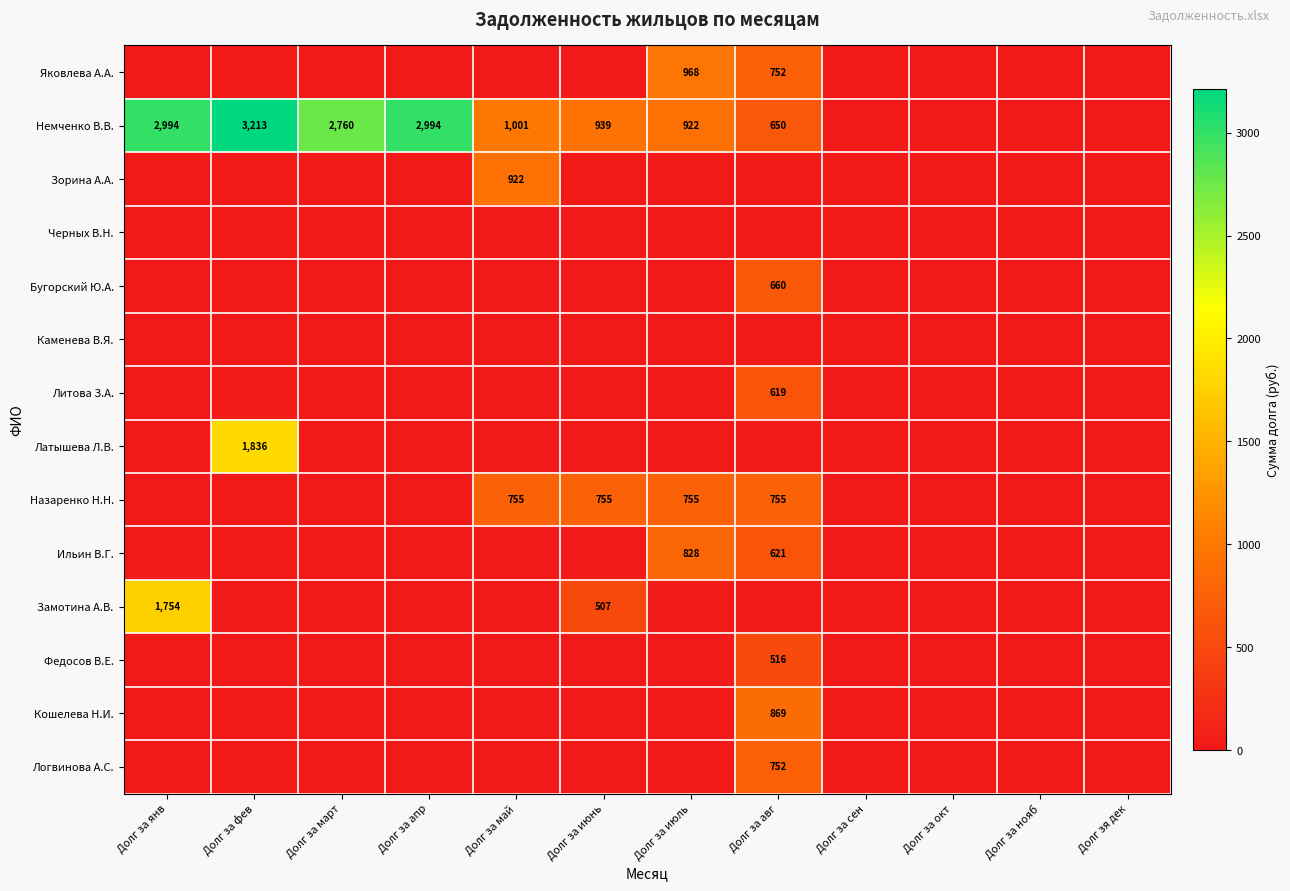

What is the difference between the Немченко В.В. values at Долг за янв and Долг за июль?

2072